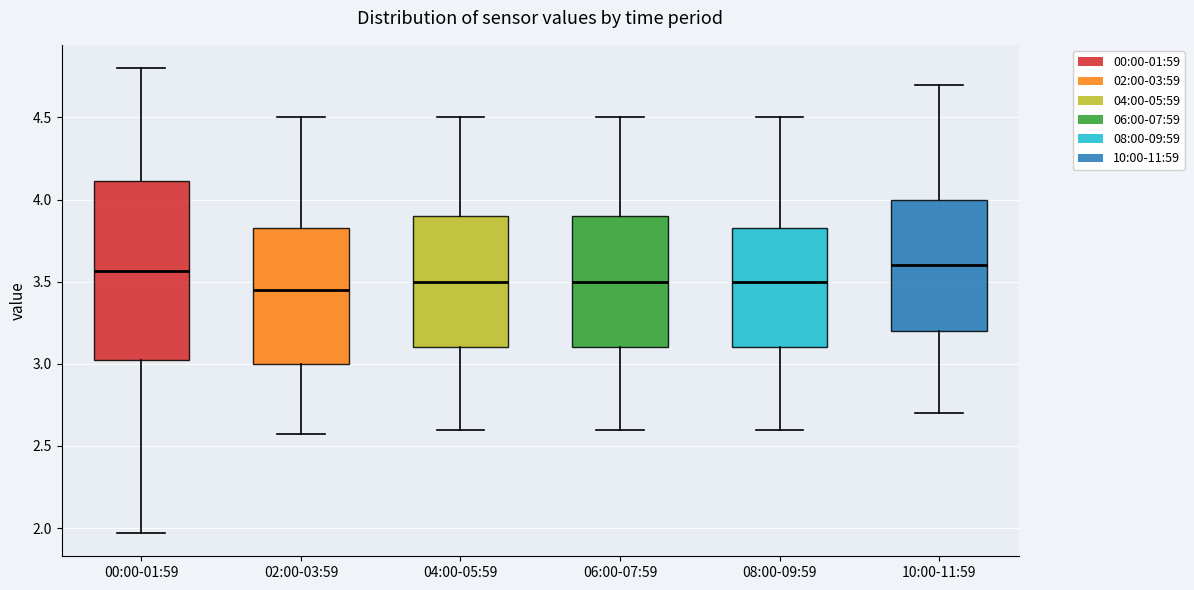

Where does the median line of the box for 02:00-03:59 sit on the y-axis? The values are not printed on the chart, so give them approximately, as read against the axis.

3.45